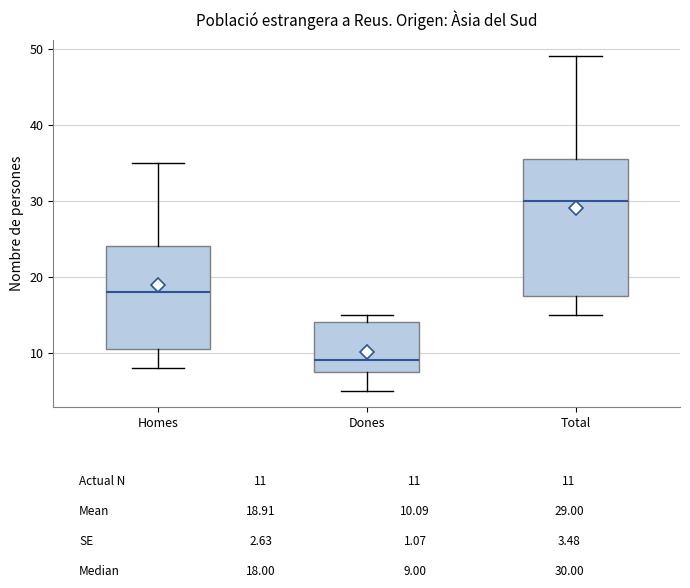

Reading left to right, transcribe this box plot: for each box, give where its median line is, the range the box spans, and where its two whiskers end, as read against the y-axis. The values are not printed on the chart, so give them approximately, as read against the axis.

Homes: median 18, box 11 to 24, whiskers 8 to 35
Dones: median 9, box 8 to 14, whiskers 5 to 15
Total: median 30, box 18 to 36, whiskers 15 to 49